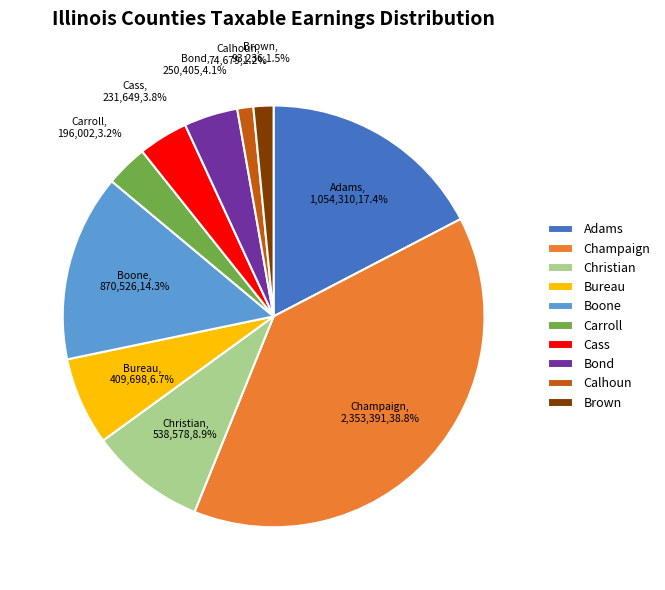

Which category has the biggest portion of the pie?

Champaign